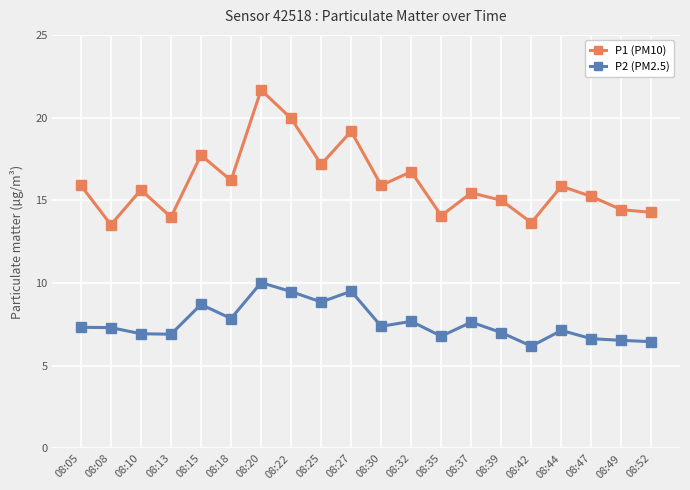

True or false: P2 (PM2.5) has more than 1 interior local peaks.

True